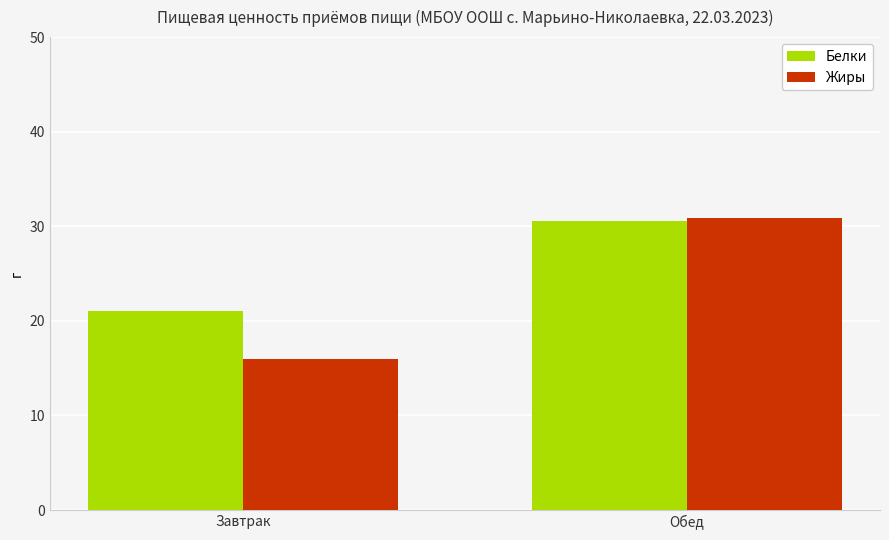

What is the label of the 1st bar from the right?

Обед